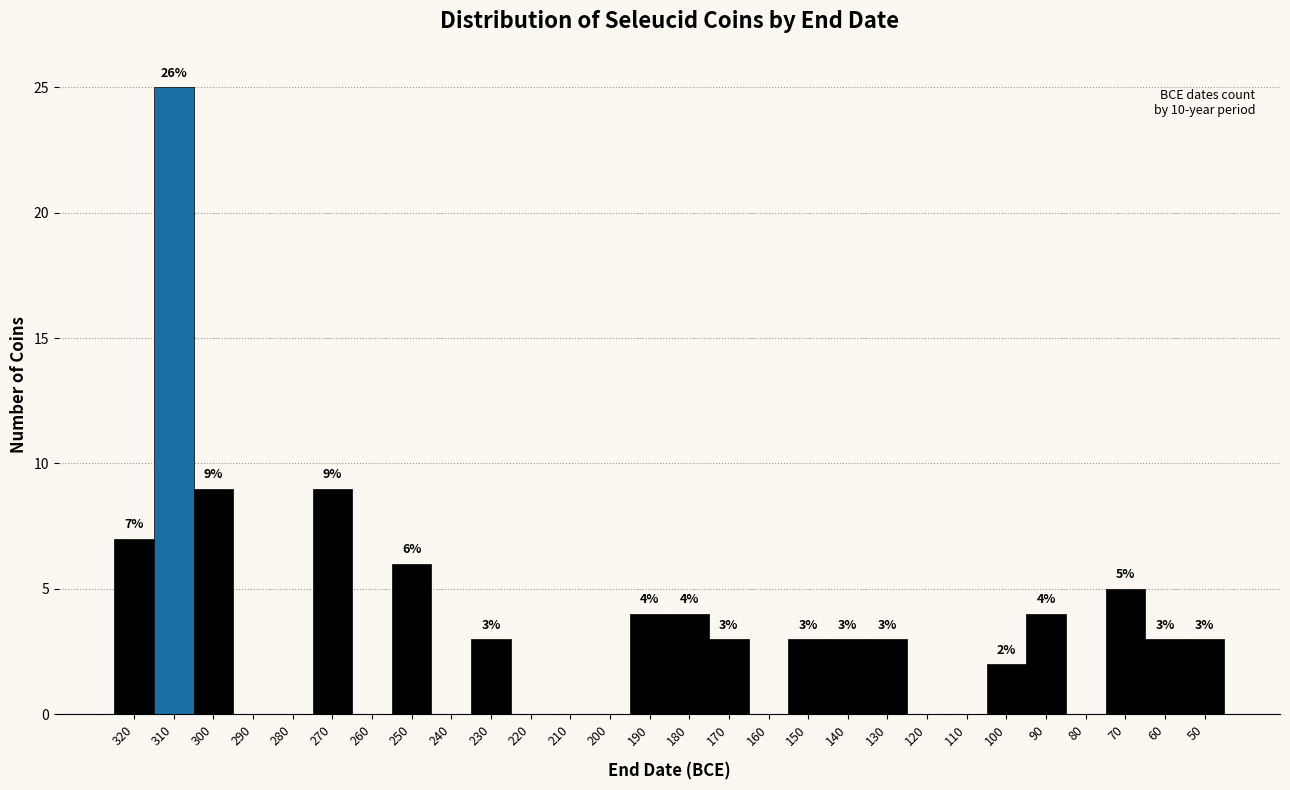

Reading left to right, what are all the values shown in this chart?

320=7	310=25	300=9	290=0	280=0	270=9	260=0	250=6	240=0	230=3	220=0	210=0	200=0	190=4	180=4	170=3	160=0	150=3	140=3	130=3	120=0	110=0	100=2	90=4	80=0	70=5	60=3	50=3